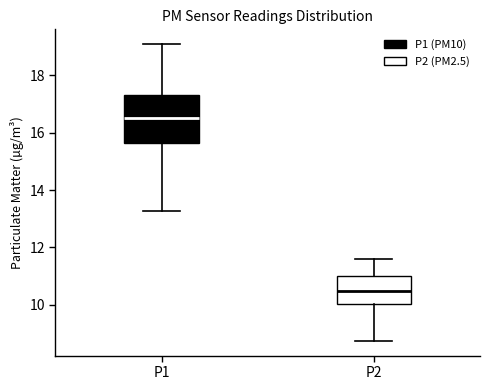

Reading left to right, transcribe this box plot: for each box, give where its median line is, the range the box spans, and where its two whiskers end, as read against the y-axis. The values are not printed on the chart, so give them approximately, as read against the axis.

P1: median 16.6, box 15.6 to 17.4, whiskers 13.2 to 19.0
P2: median 10.4, box 10.0 to 11.0, whiskers 8.8 to 11.6